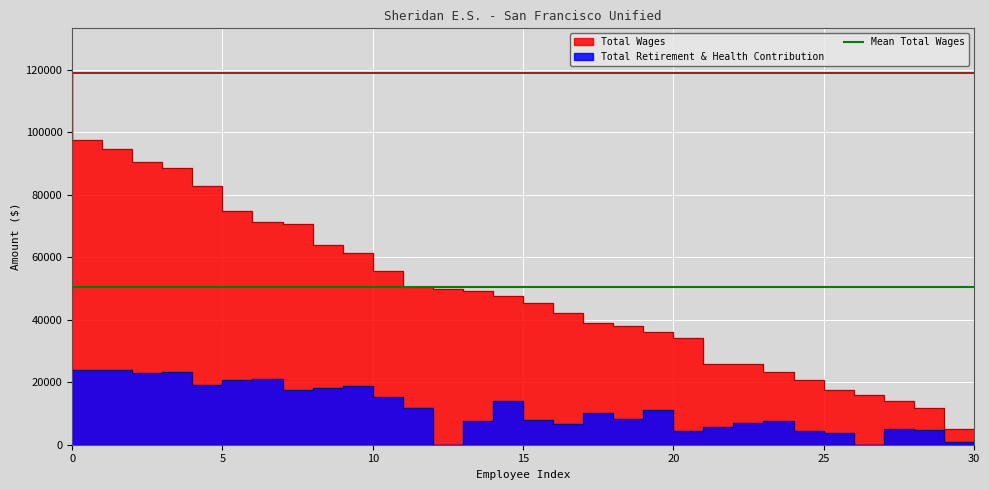

True or false: Total Wages and Total Retirement & Health Contribution cross at least once.

False